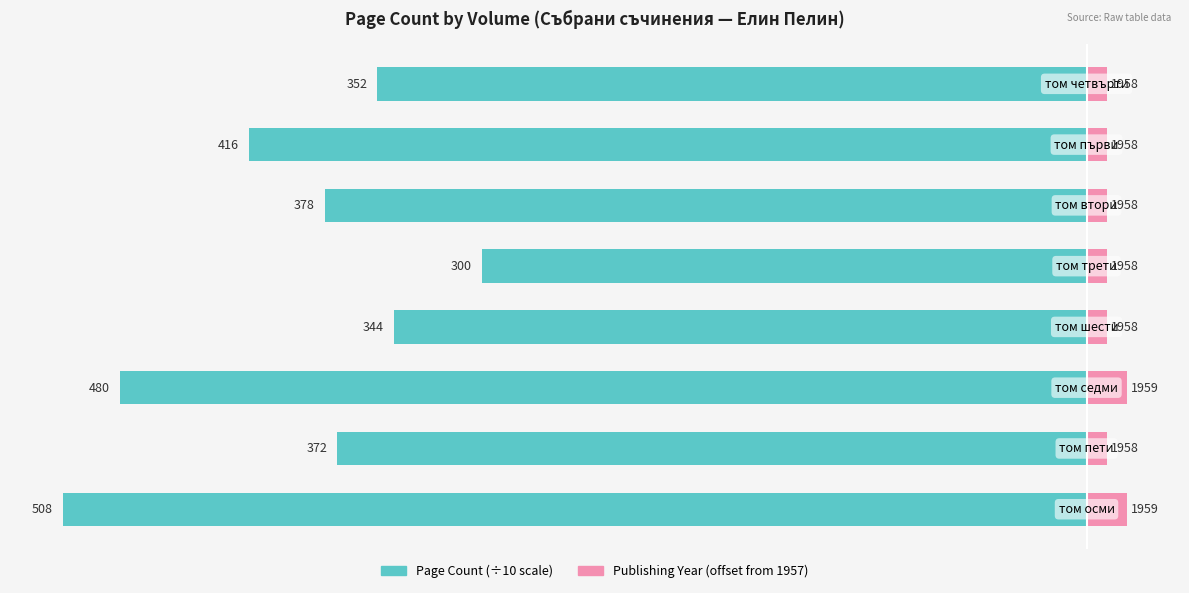

True or false: publishingYear offset has a value of 0.6 at 3.

False